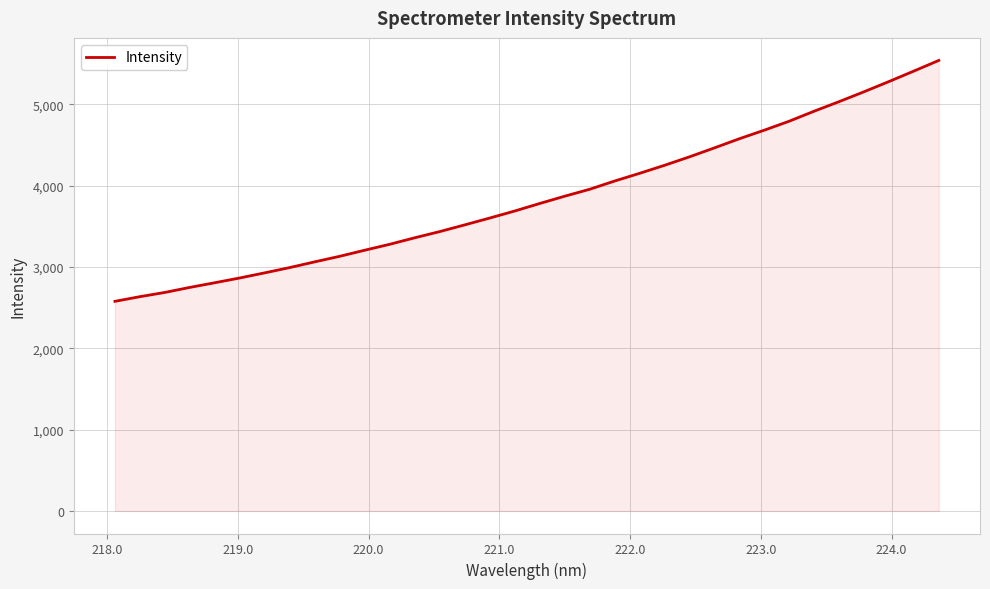

What is the difference between the maximum and minimum values?

2962.9